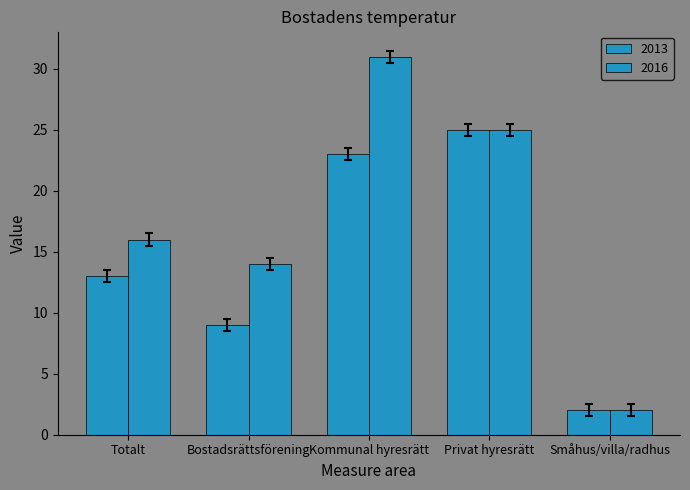

Which category has the highest value across all series?

Kommunal hyresrätt